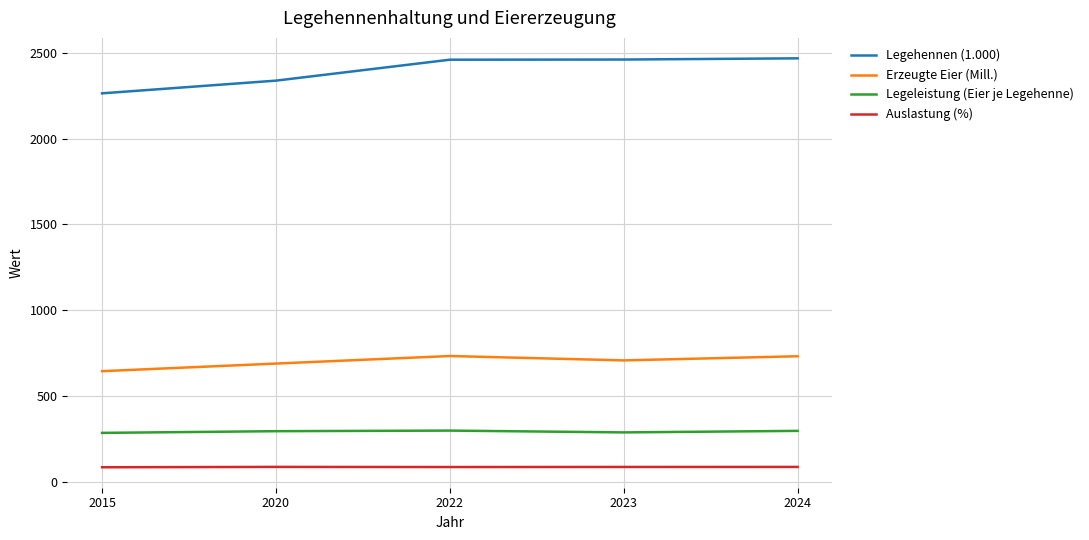

True or false: Auslastung (%) and Erzeugte Eier (Mill.) cross at least once.

False